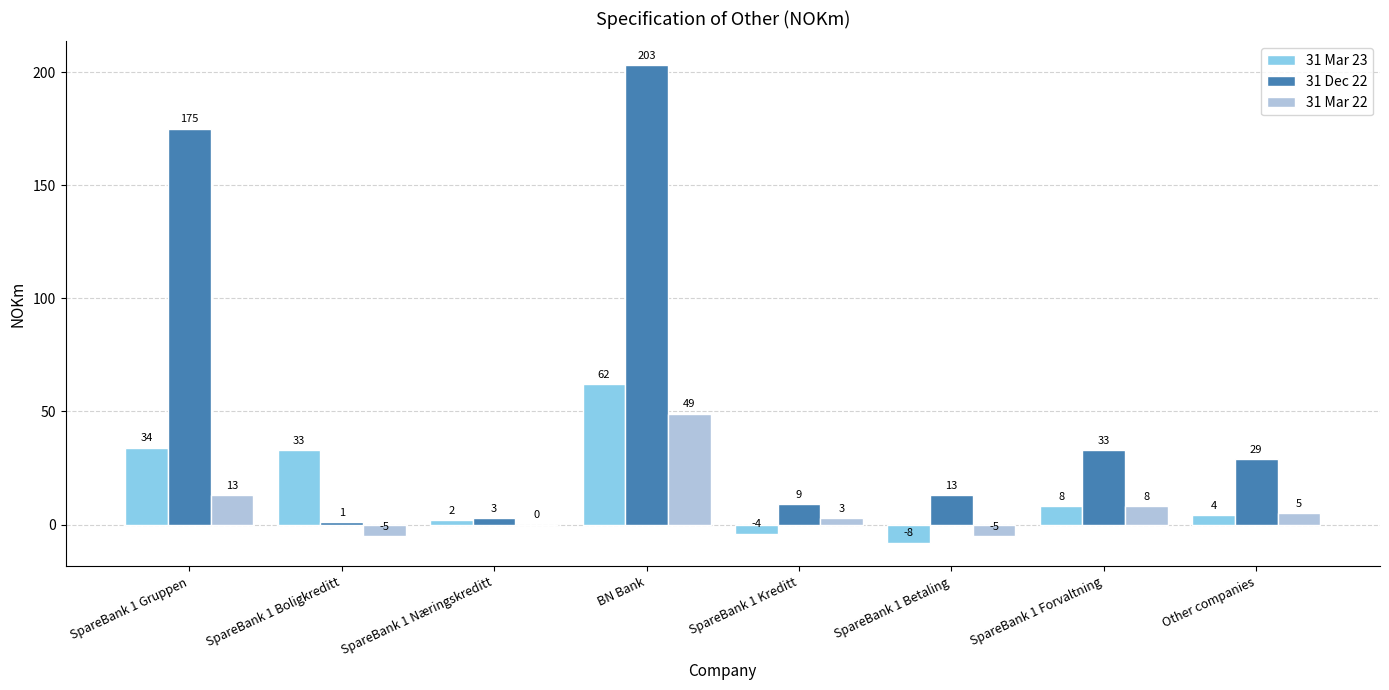

At which label is 31 Mar 22 closest to 22?

SpareBank 1 Gruppen